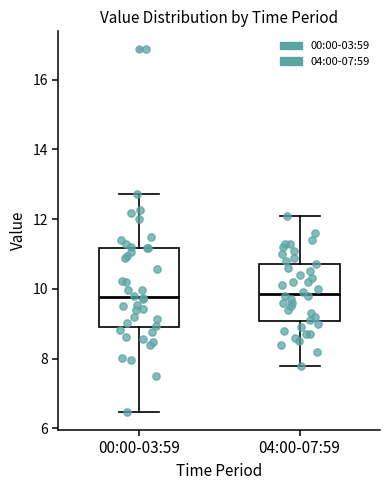

Reading left to right, transcribe this box plot: for each box, give where its median line is, the range the box spans, and where its two whiskers end, as read against the y-axis. The values are not printed on the chart, so give them approximately, as read against the axis.

00:00-03:59: median 9.8, box 9.0 to 11.2, whiskers 6.4 to 12.8
04:00-07:59: median 9.8, box 9.0 to 10.8, whiskers 7.8 to 12.2